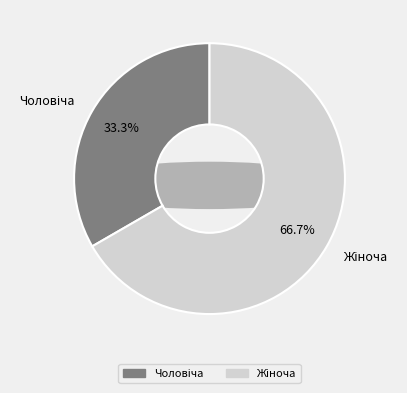

Rank the categories by value from highest to lowest.

Жіноча, Чоловіча